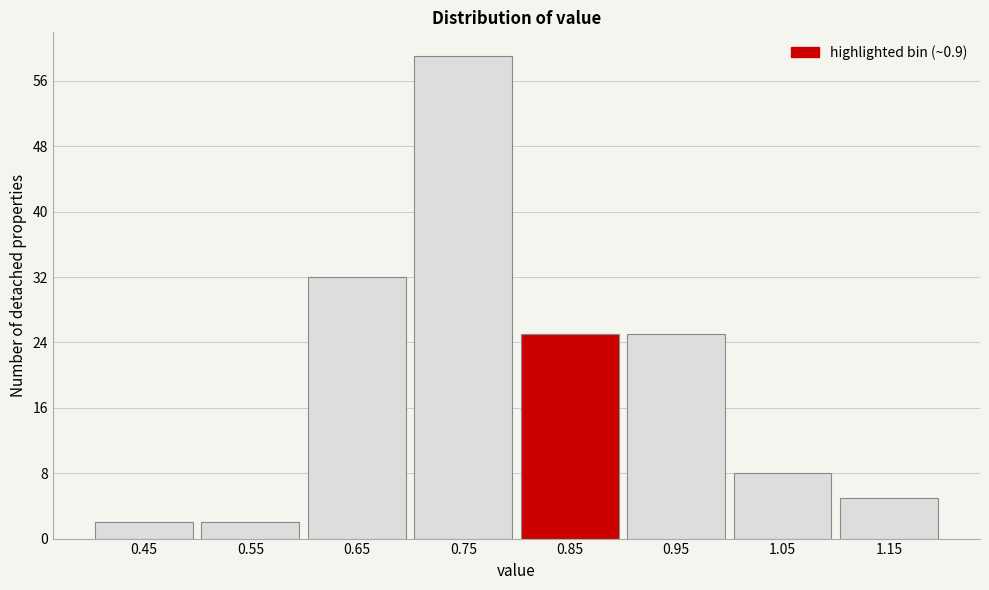

Reading left to right, extract all data points from this chart.

2	2	32	59	25	25	8	5